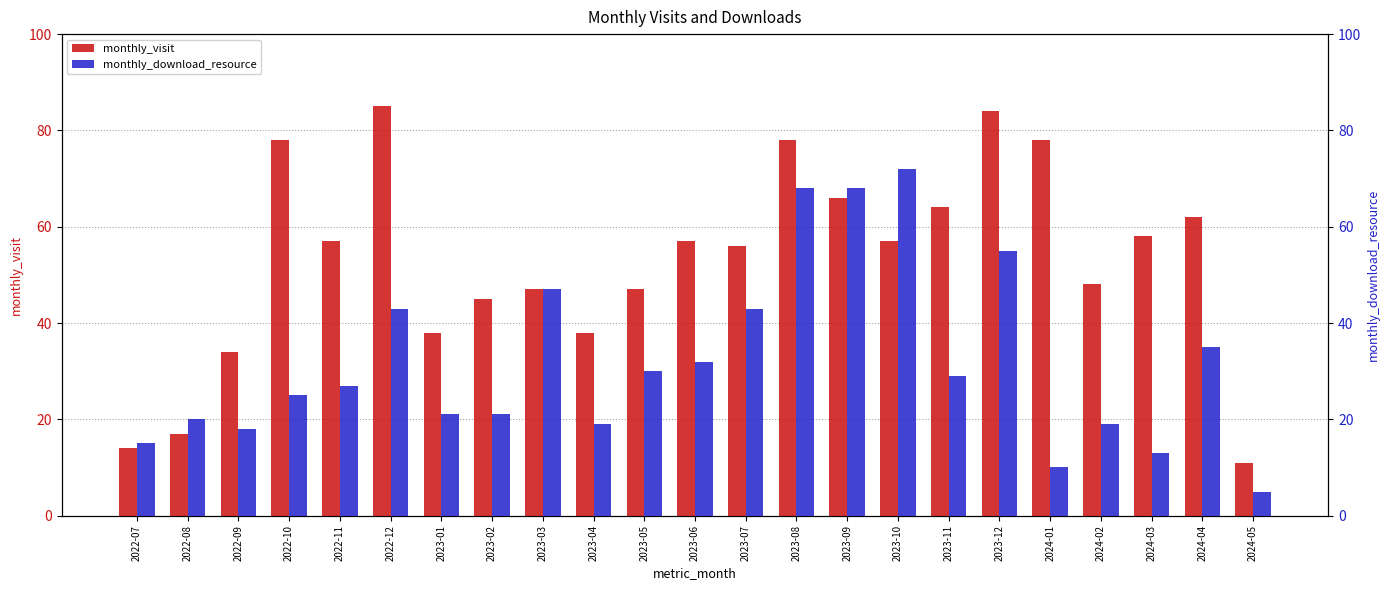

What is the difference between the maximum and minimum values in the monthly_visit series?

74